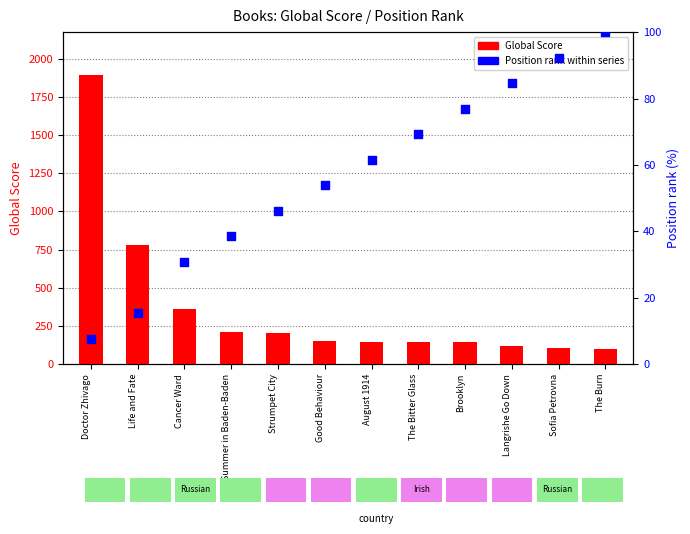

Which series has the largest total across all categories?

Global Score